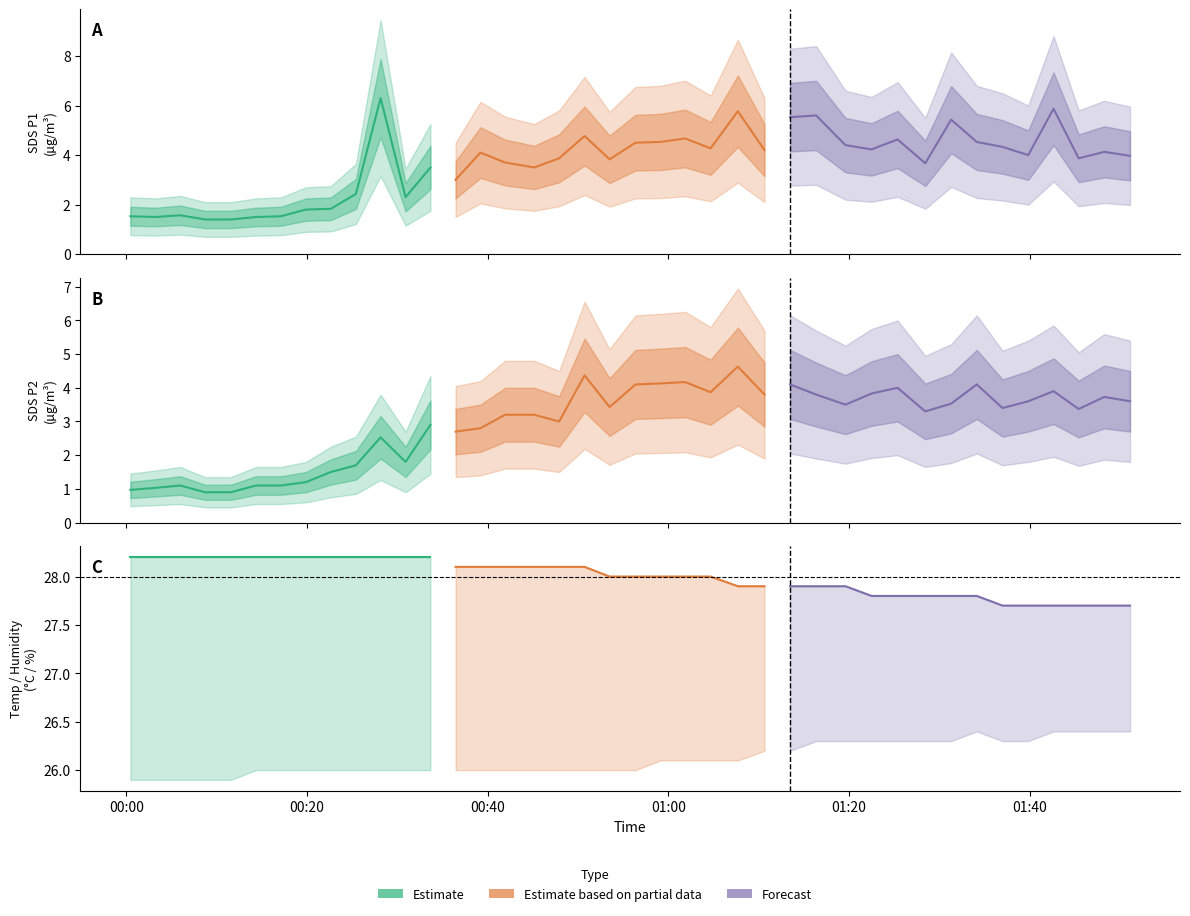

True or false: Temp has more than 2 points higher than both neighbors.

False